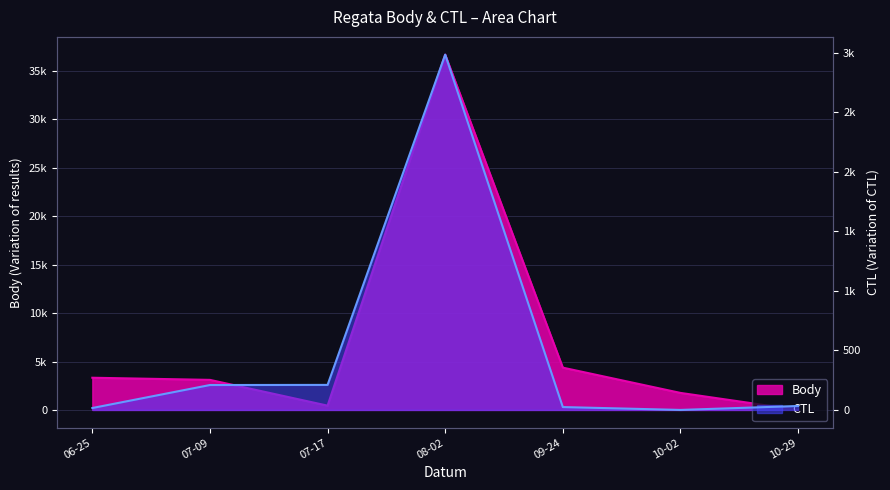

True or false: Body has a value of 443 at 07-17.

True